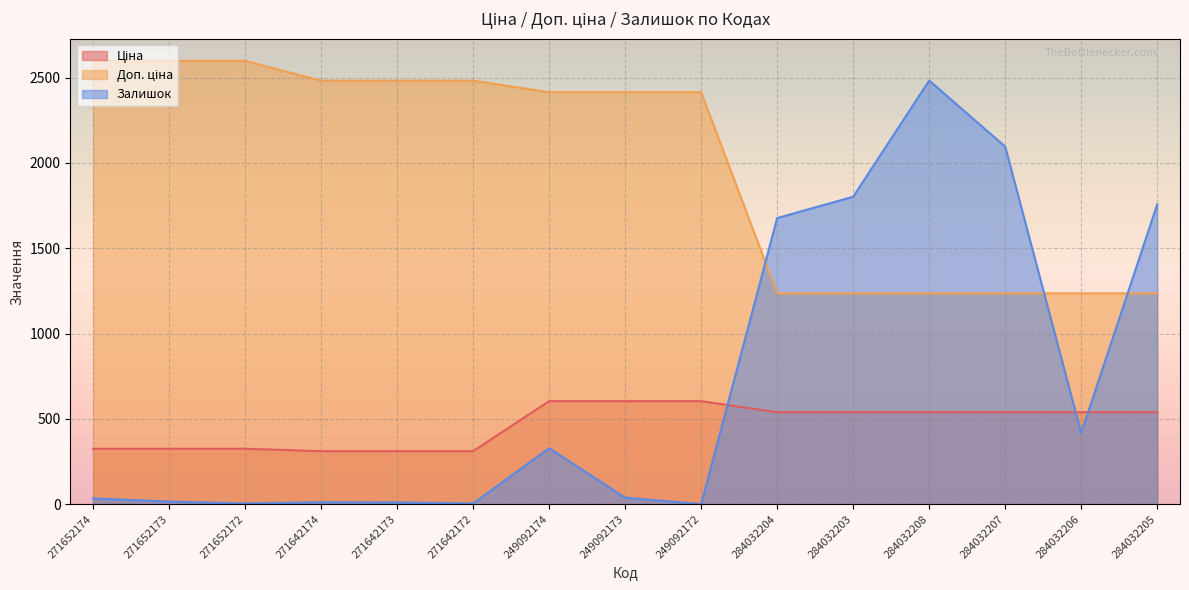

How many lines are shown in the chart?

3